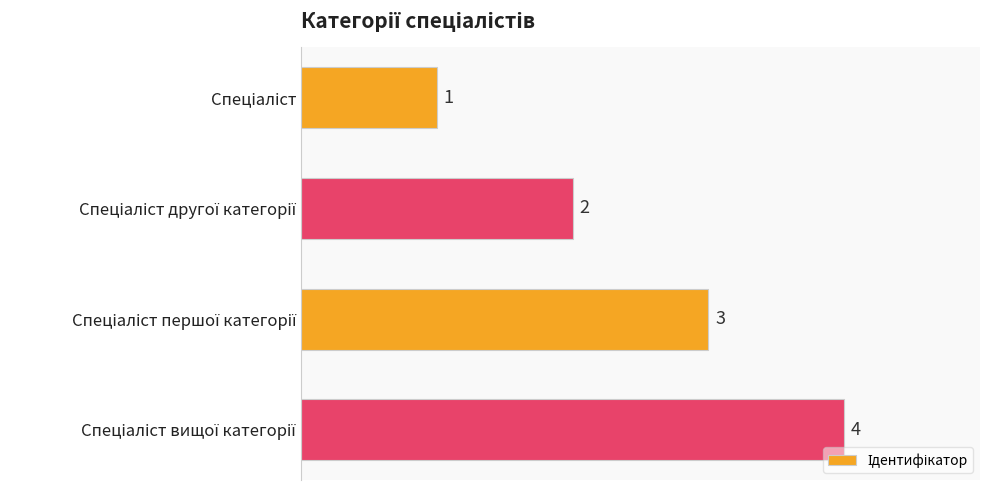

What is the maximum value shown in the chart?

4